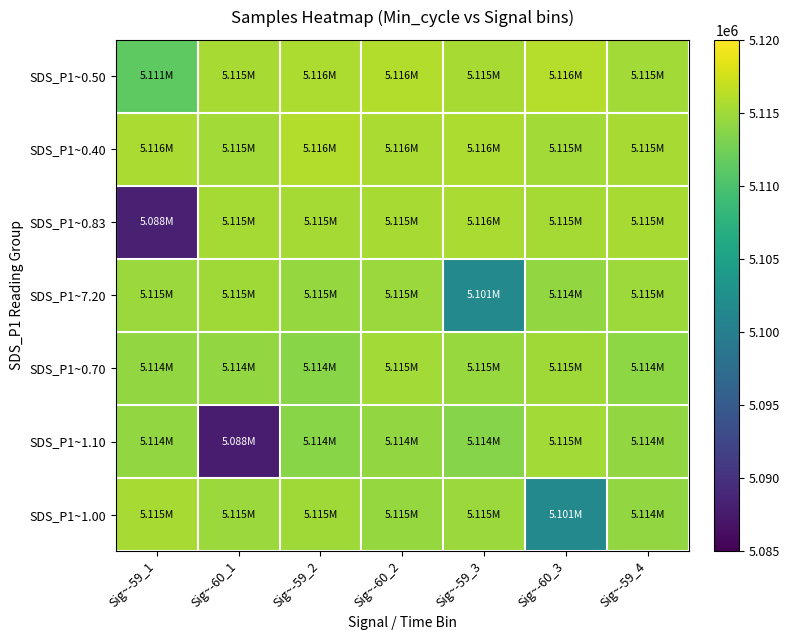

Rank the series at Sig~-59_3 from lowest to highest value.

SDS_P1~7.20, SDS_P1~1.10, SDS_P1~0.70, SDS_P1~1.00, SDS_P1~0.50, SDS_P1~0.83, SDS_P1~0.40